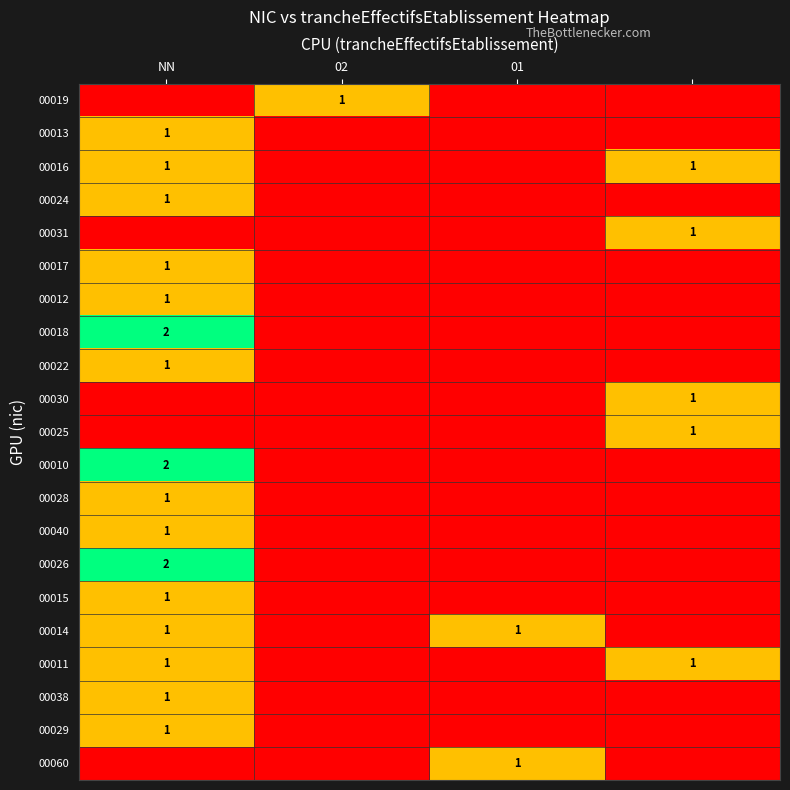

True or false: 00026 has a value of 3 at NN.

False